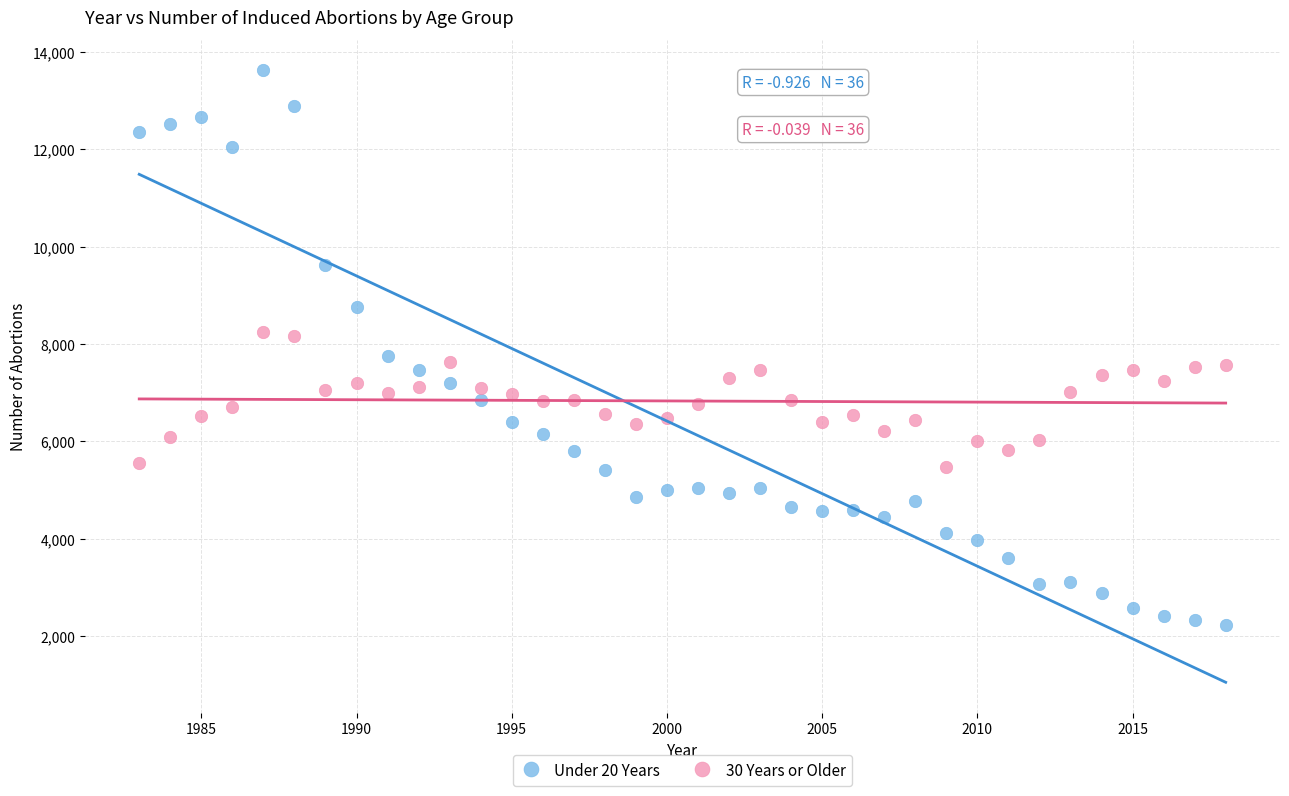

Which series contains the lowest Y value?

Under 20 Years